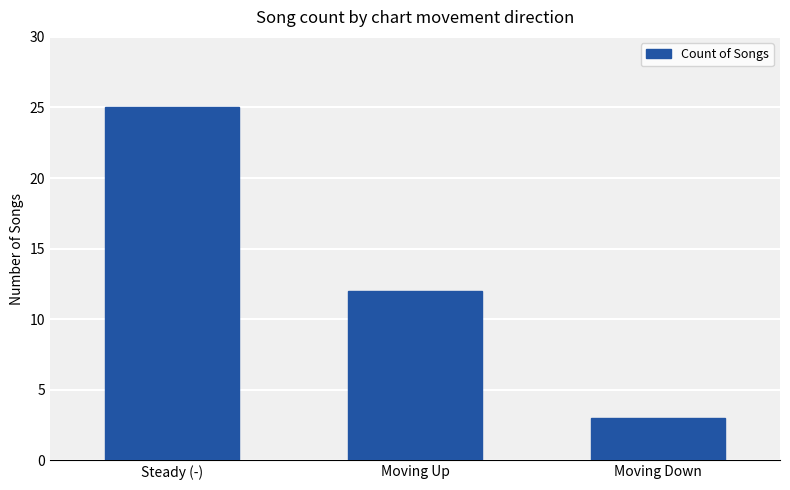

What is the difference between the maximum and minimum values?

22